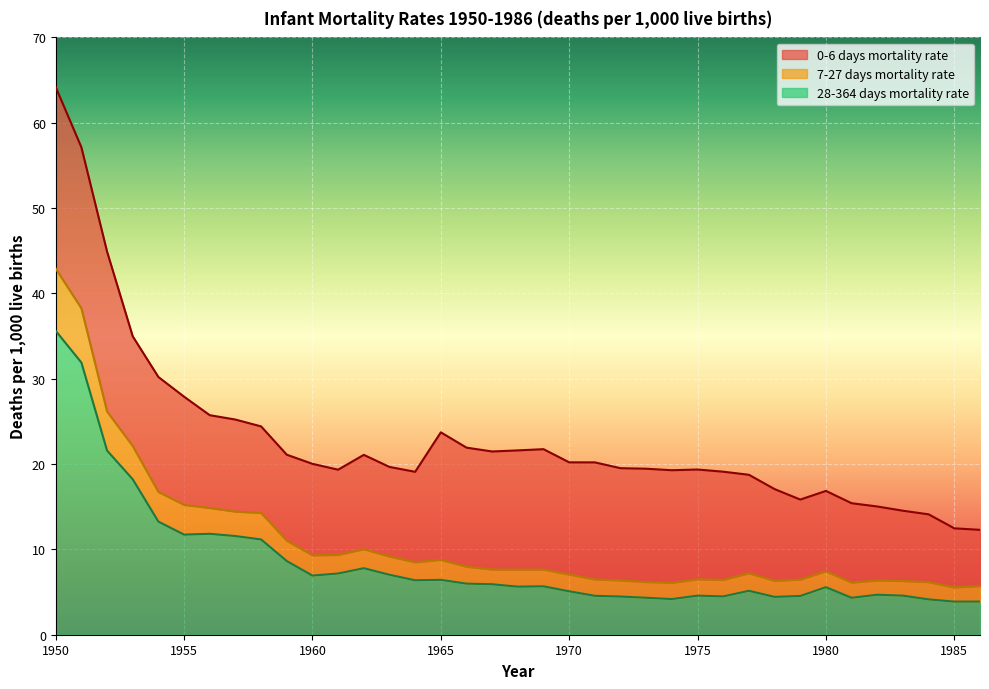

Which label corresponds to the largest value in the chart?

1950